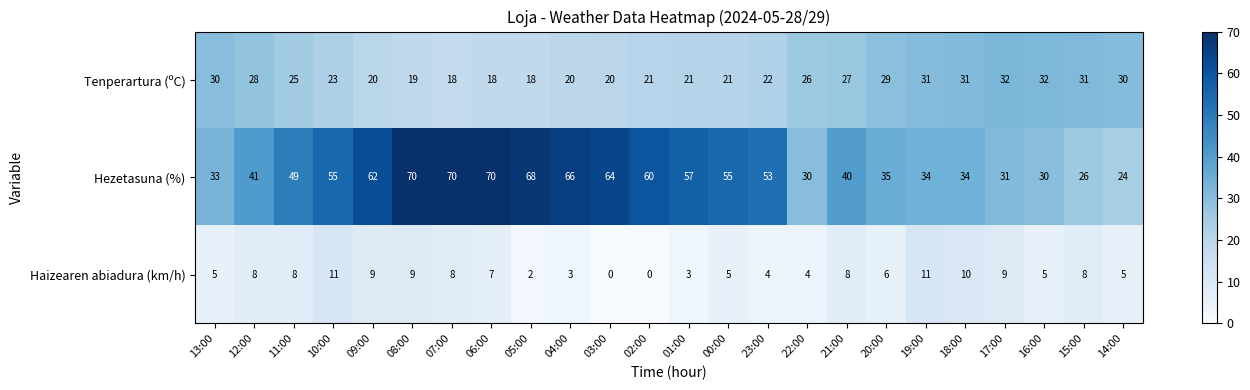

What is the difference between the maximum and second lowest values in the Haizearen abiadura (km/h) series?

11